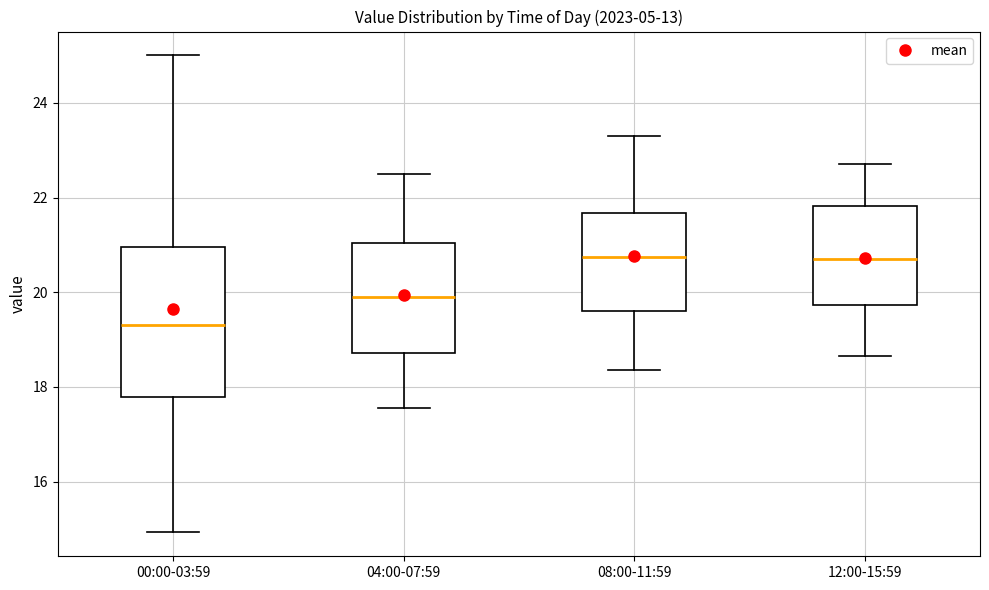

Where is the lower edge of the box for 04:00-07:59 on the y-axis? The values are not printed on the chart, so give them approximately, as read against the axis.

18.8